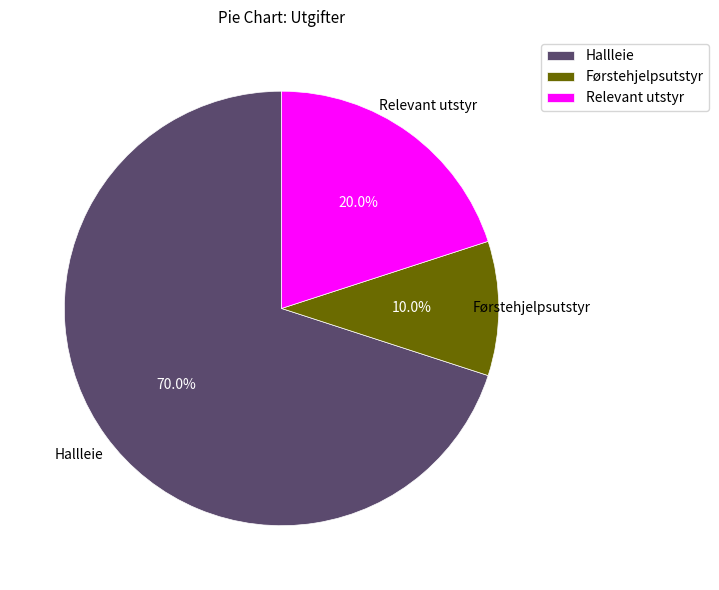

Which slice is the largest?

Hallleie